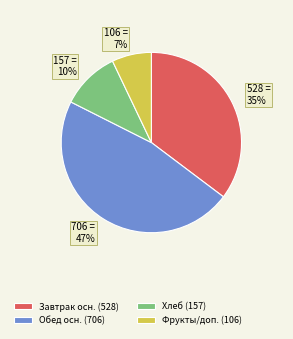

What percentage is the 106 = 7% slice, to the nearest percent?

7%